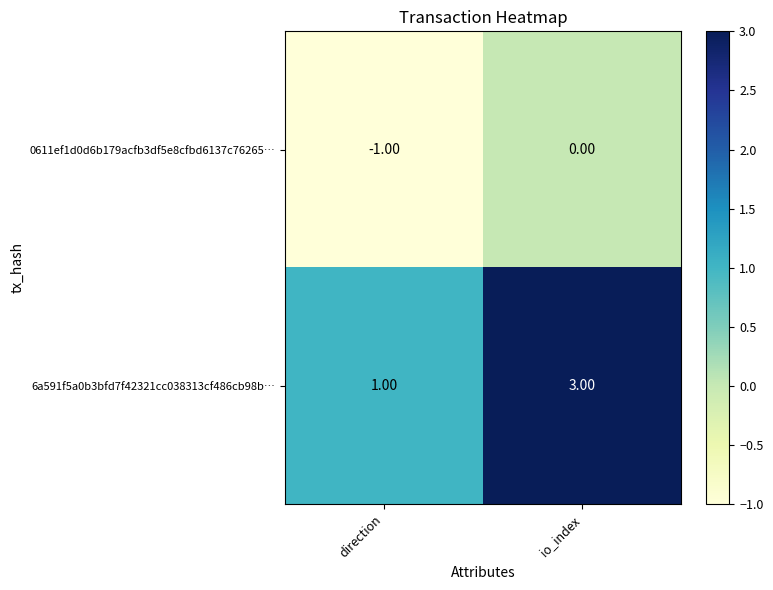

What is the maximum value shown in the chart?

3